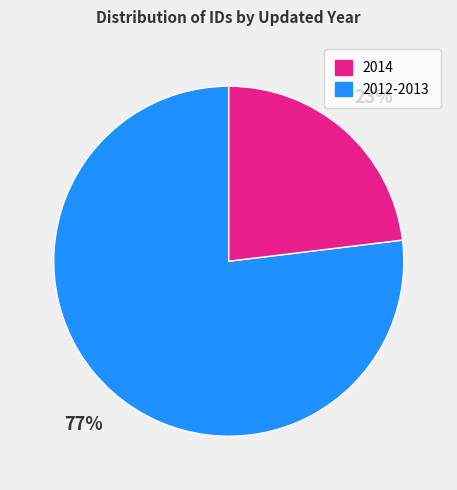

Is there any slice that represents more than half of the pie?

Yes